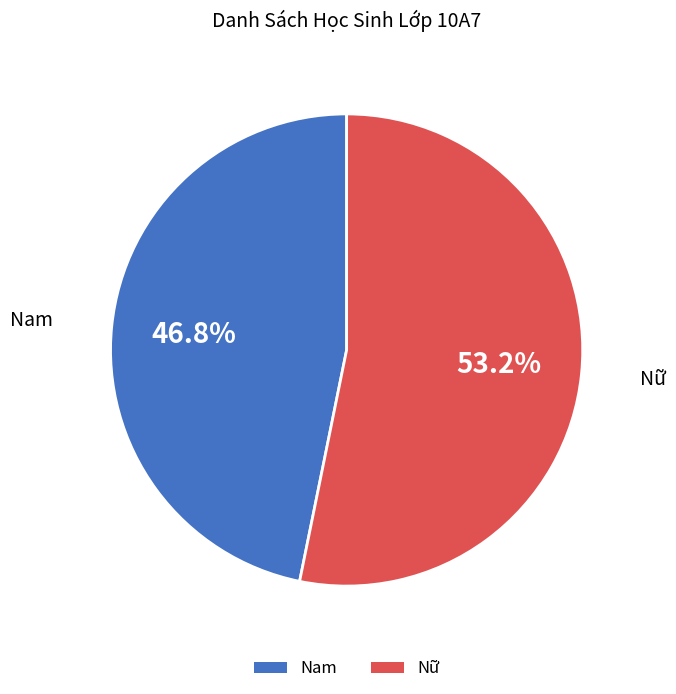

Combined, what portion of the pie is Nữ and Nam?

100.0%